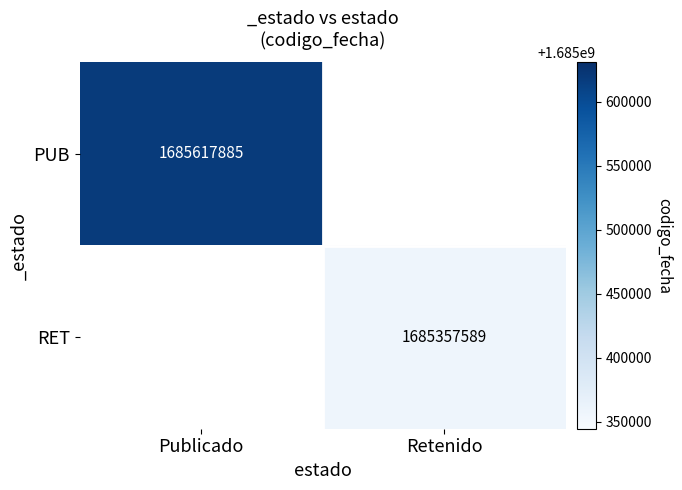

Which category has the highest value across all series?

Publicado